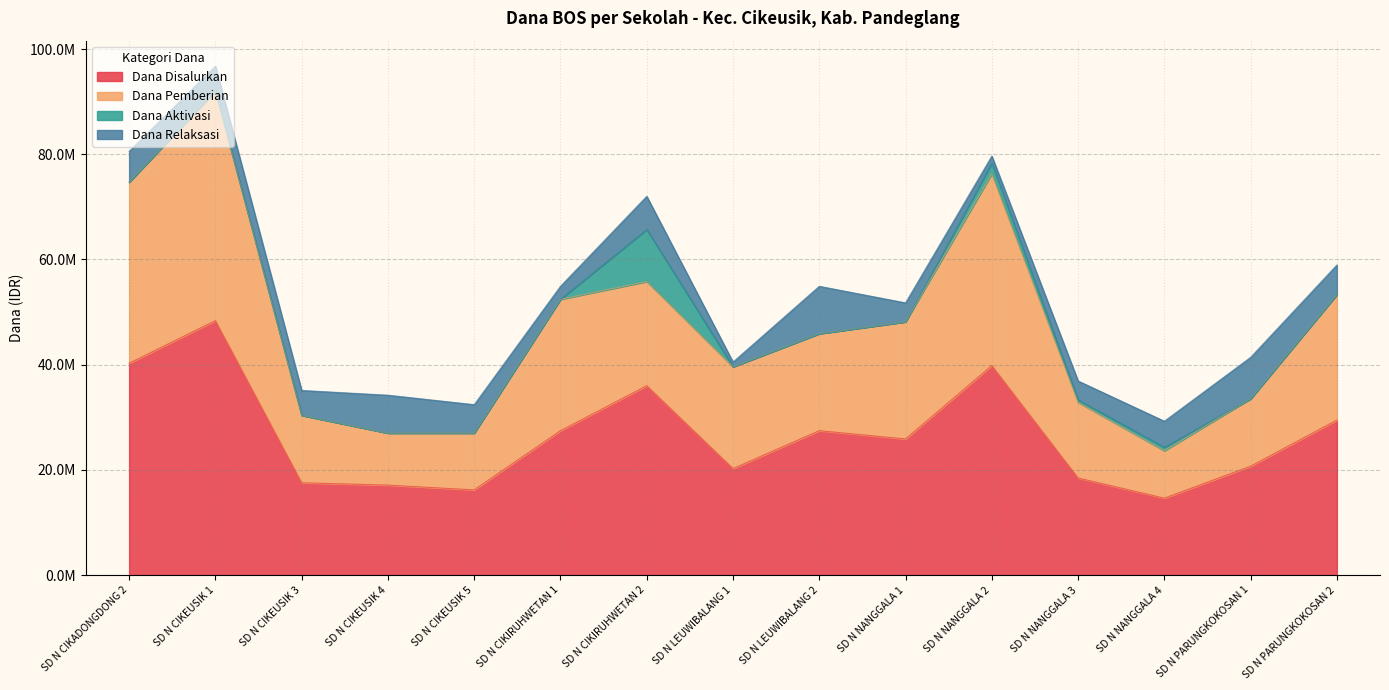

The value of Dana Pemberian at SD N LEUWIBALANG 2 is 76989106. True or false?

False